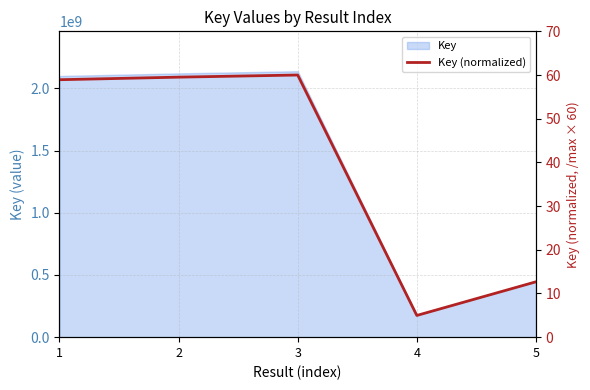

List the labels in order of value, largest first.

3, 2, 1, 5, 4